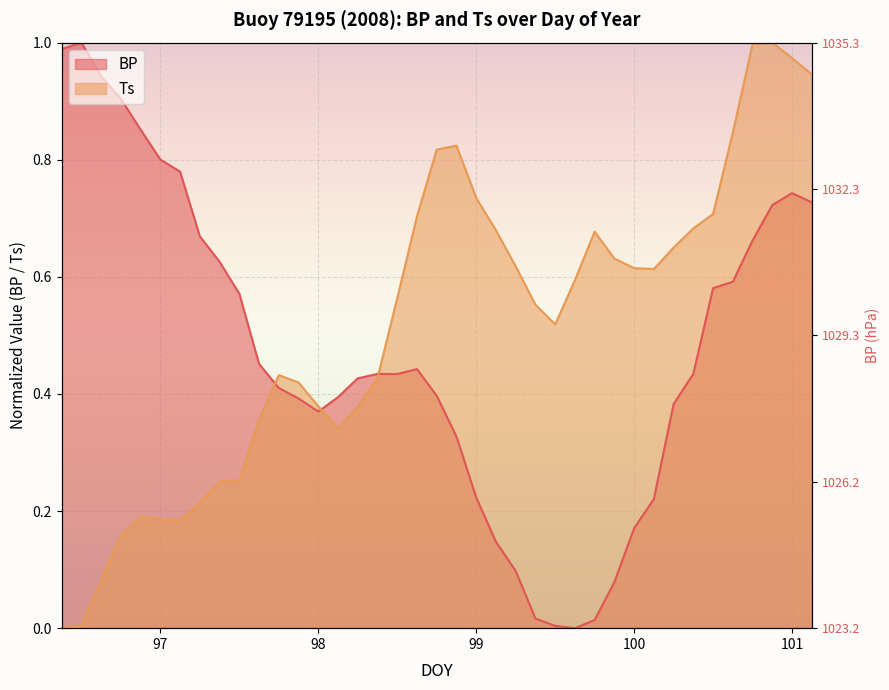

How many lines are shown in the chart?

2